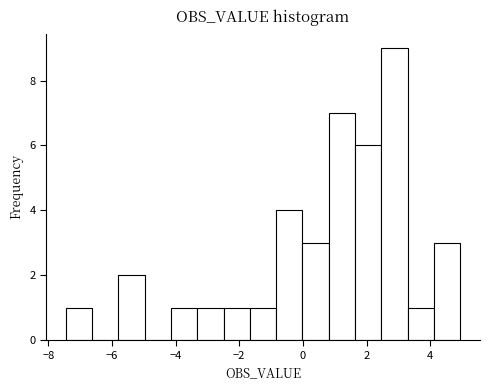

Reading left to right, list every bar in this chart as the range it spans on the x-axis followed by its height. Neither the bar edges nor the heights are printed on the chart, so give them approximately, as read against the axes.

-7.4 to -6.6: 1
-6.6 to -5.8: 0
-5.8 to -5.0: 2
-5.0 to -4.2: 0
-4.2 to -3.4: 1
-3.4 to -2.4: 1
-2.4 to -1.6: 1
-1.6 to -0.8: 1
-0.8 to 0.0: 4
0.0 to 0.8: 3
0.8 to 1.6: 7
1.6 to 2.4: 6
2.4 to 3.2: 9
3.2 to 4.2: 1
4.2 to 5.0: 3